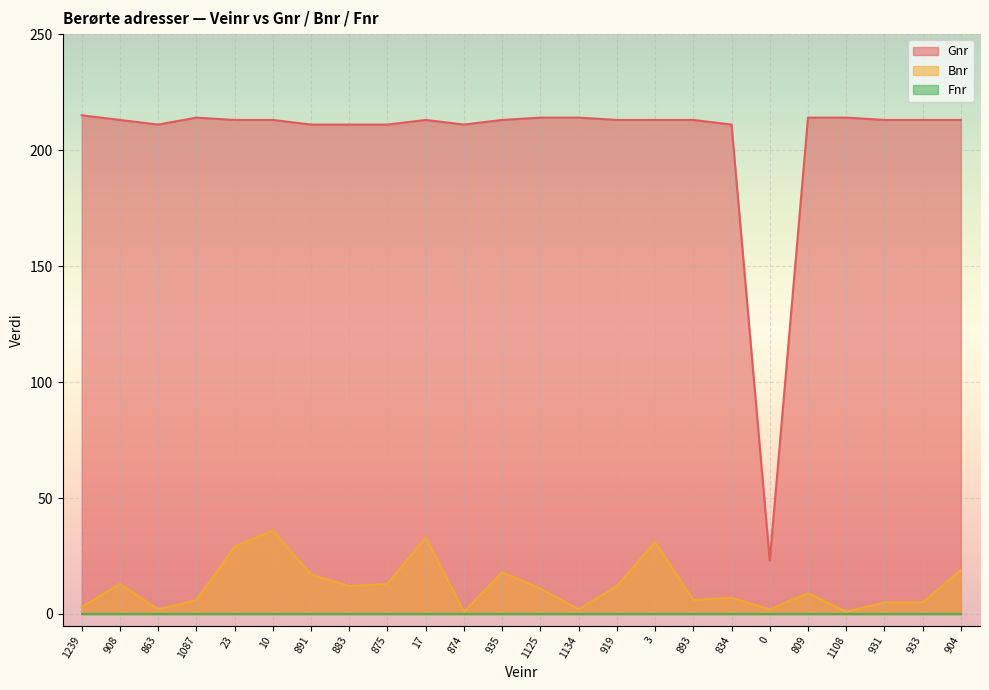

Does the chart display data point markers on the line(s)?

No